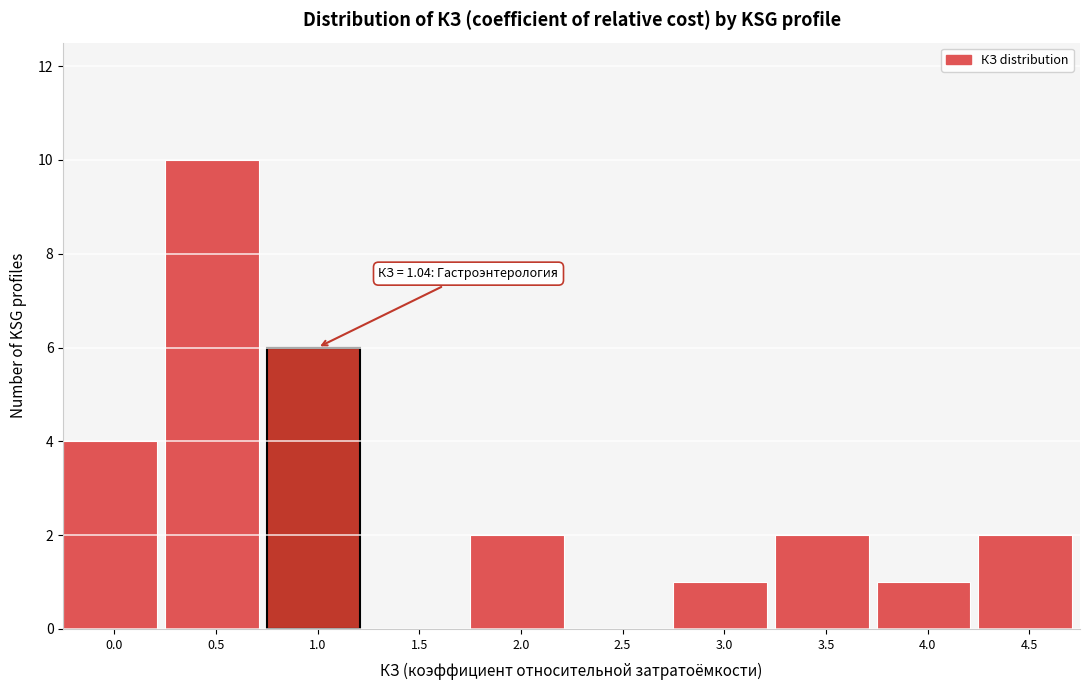

Reading right to left, what are all the values shown in this chart?

4.5=2	4.0=1	3.5=2	3.0=1	2.5=0	2.0=2	1.5=0	1.0=6	0.5=10	0.0=4